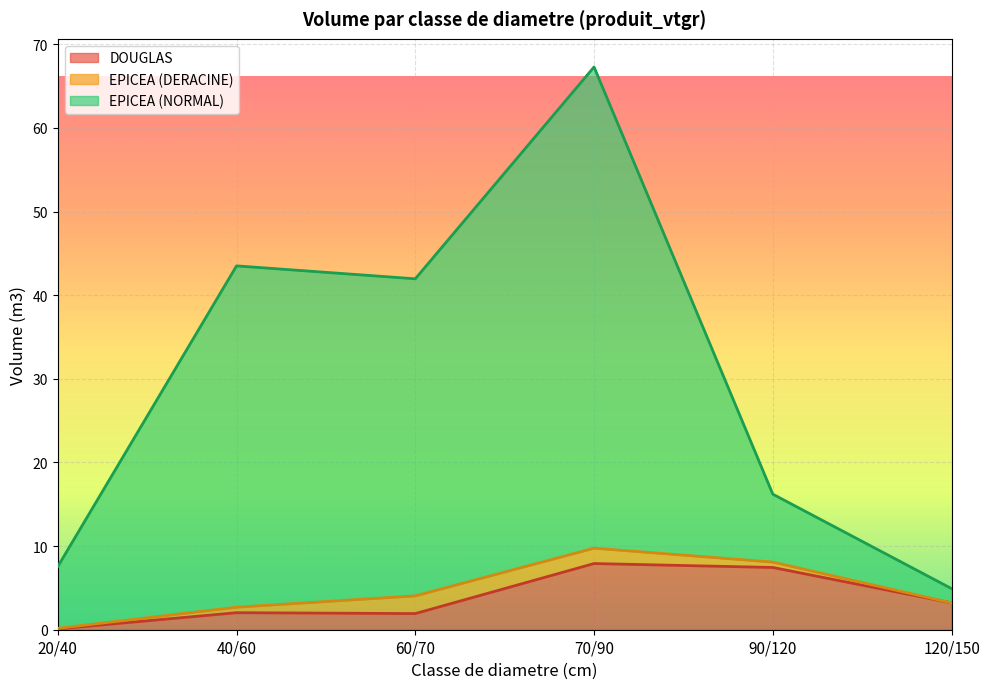

Between (R:90-F:100)/120 and 120/150, which is larger?

(R:90-F:100)/120